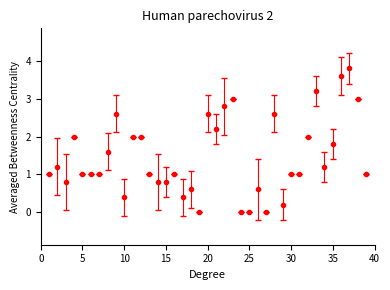

Count the number of data series in this chart.

1